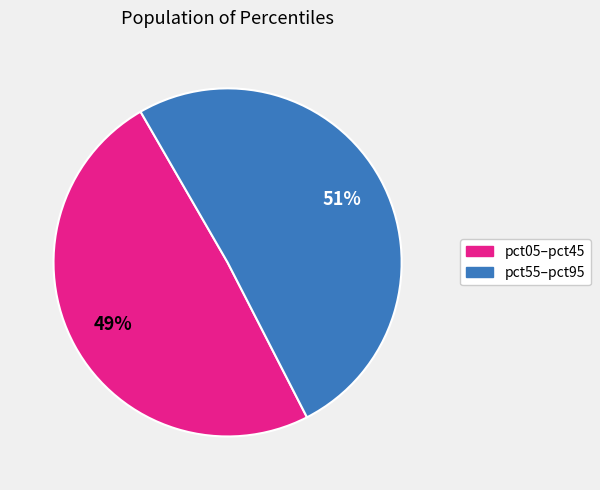

How many slices are in this pie chart?

2